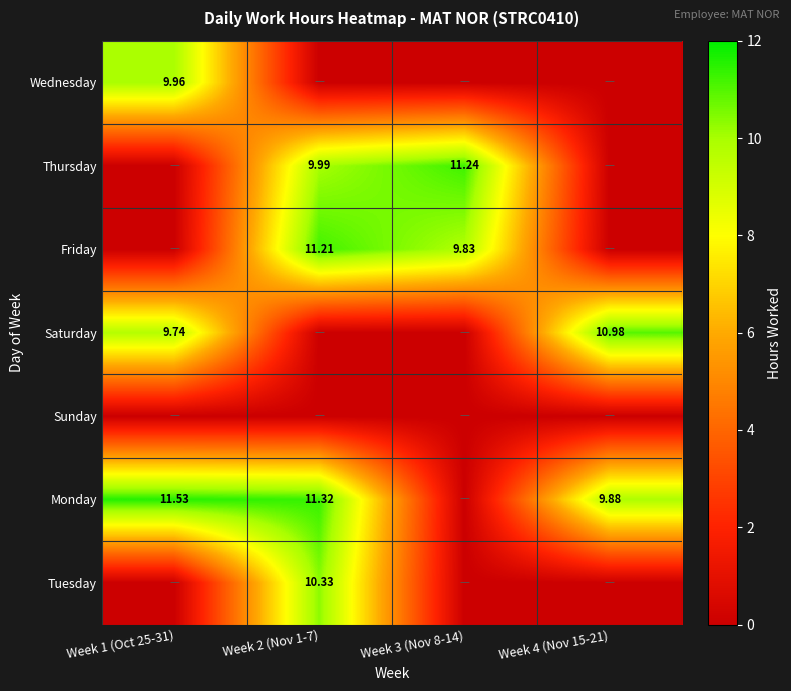

How many series are shown in this chart?

7